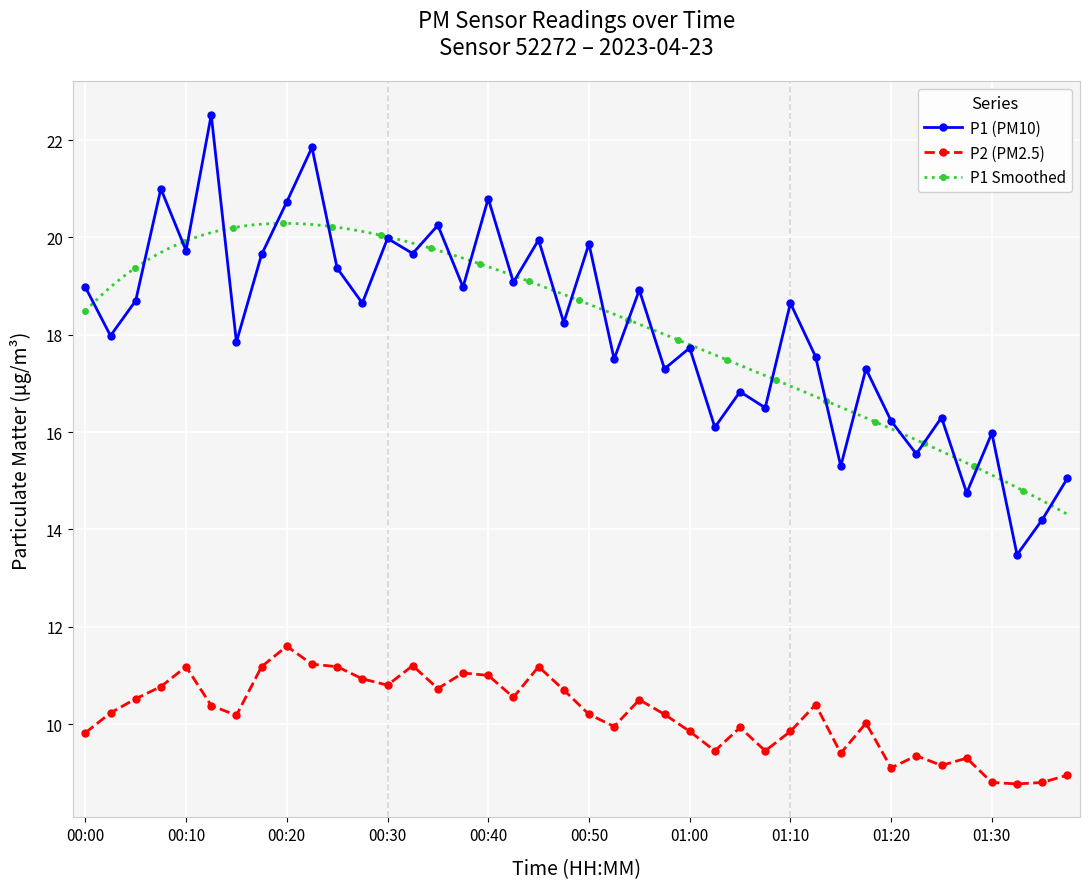

What is the lowest value of the P1 series?

13.5